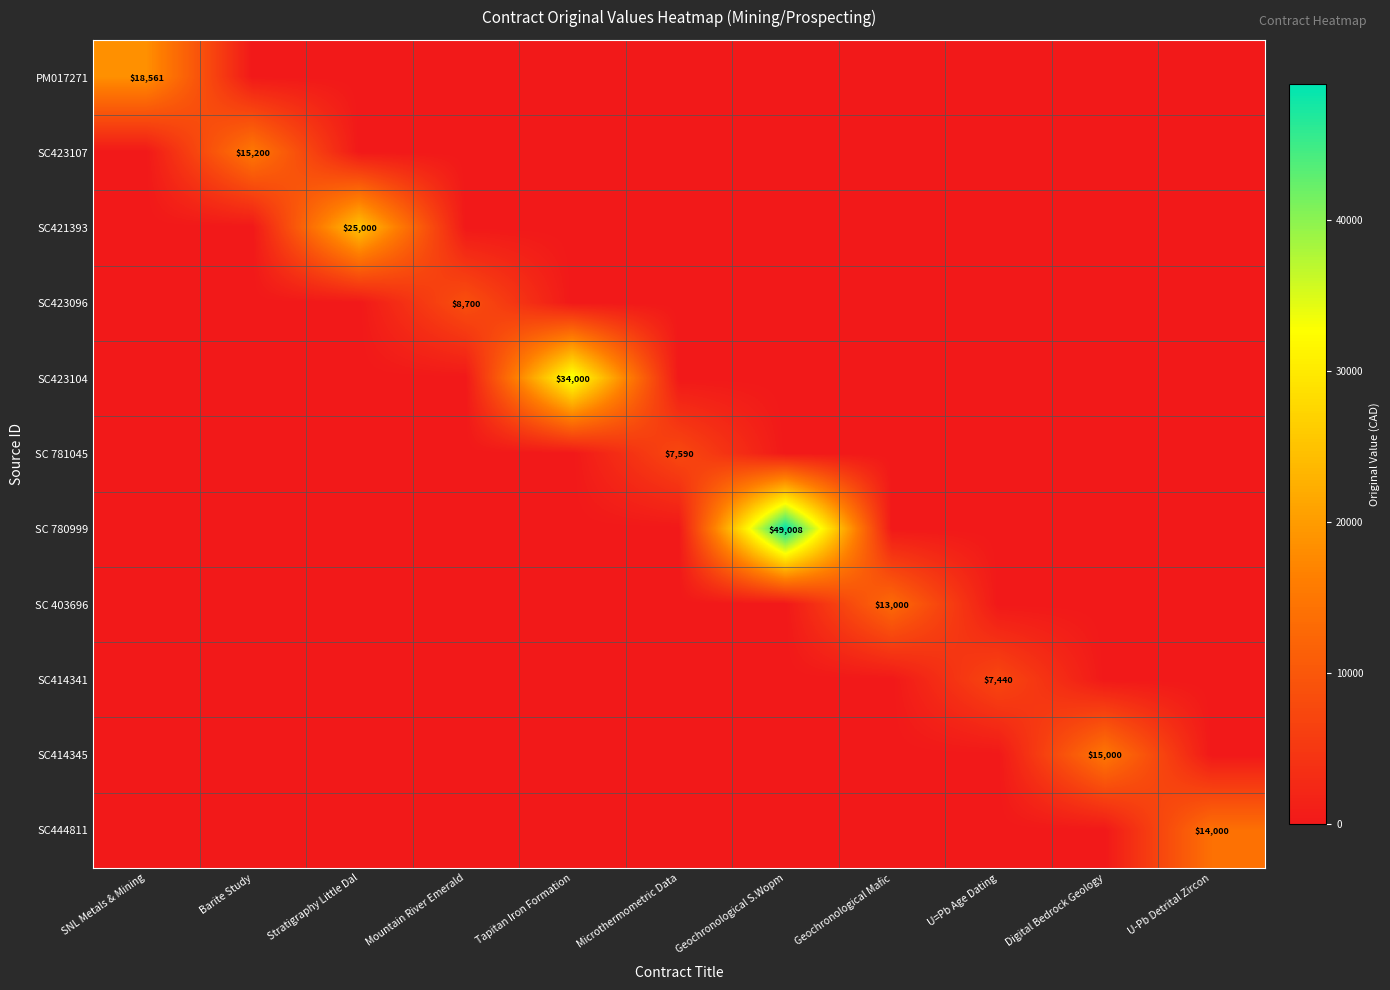

True or false: SC414345 has a value of 5125 at Digital Bedrock Geology.

False